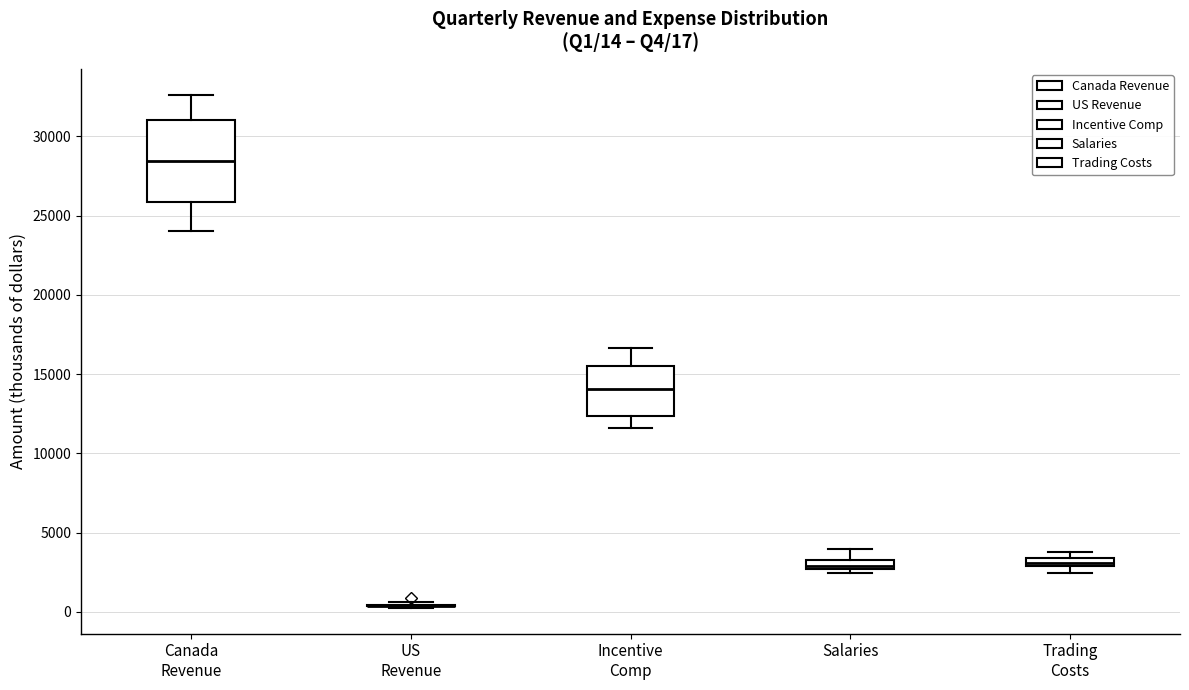

Comparing the boxes themselves (not the whiskers), which one is the tallest?

Canada Revenue